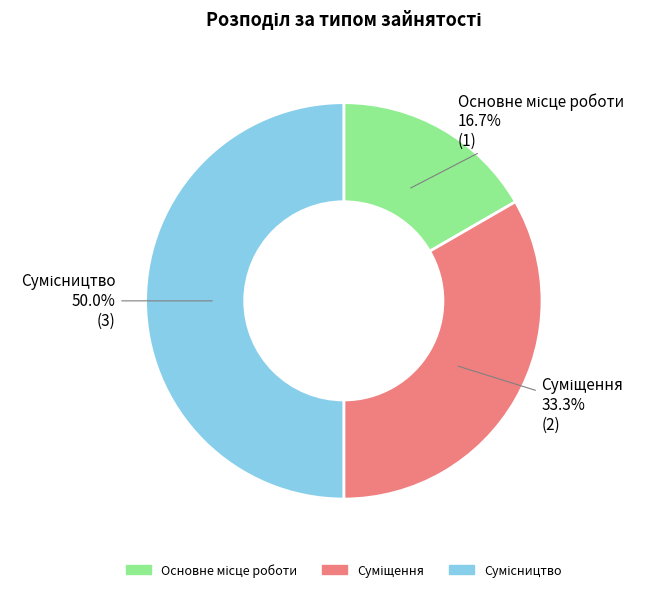

Count the number of slices in the pie.

3